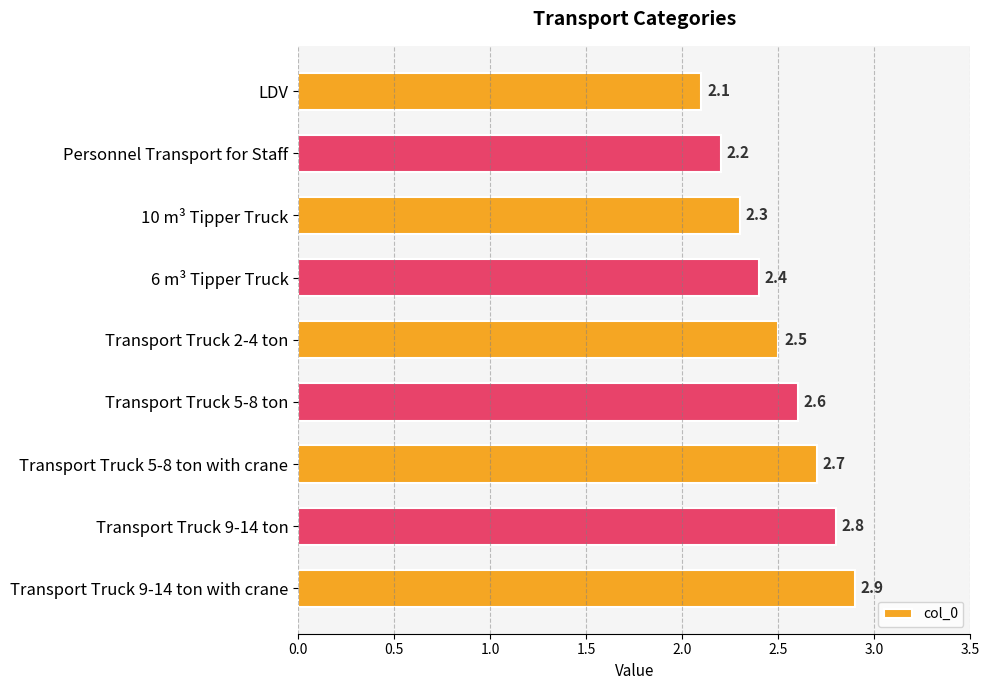

What is the minimum value shown in the chart?

2.1